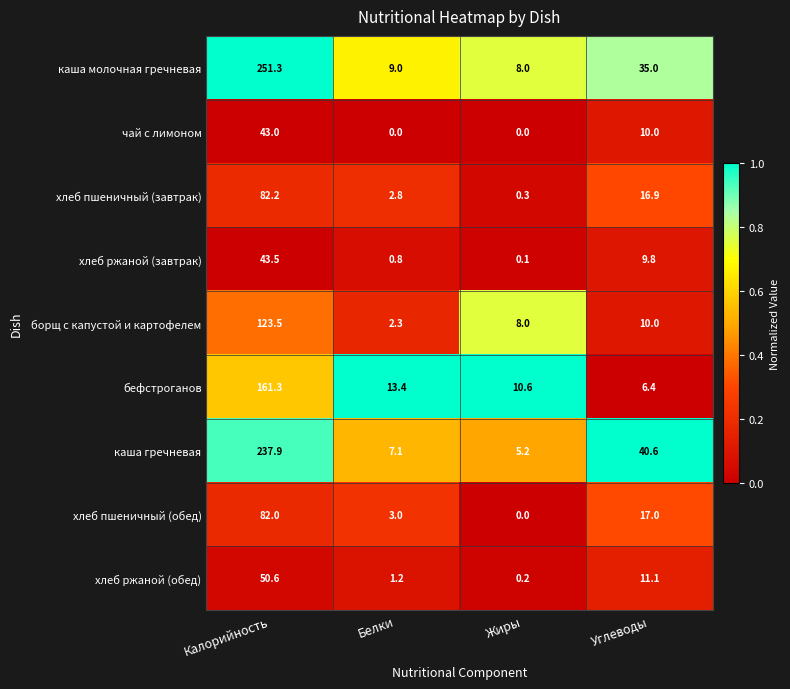

What is the total value across all series at Белки?

39.6